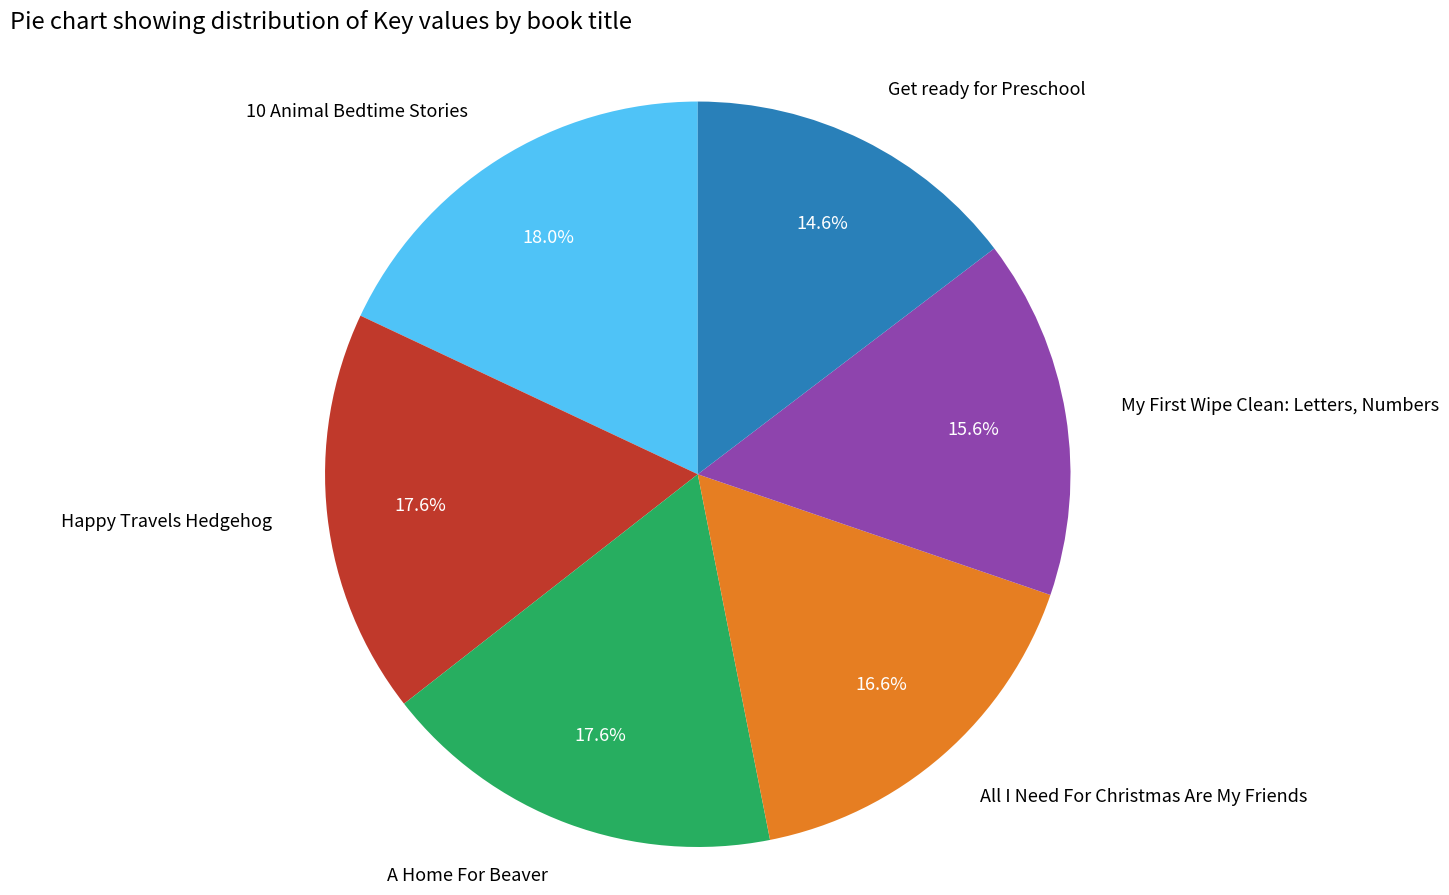

To the nearest percent, what is the difference between the 10 Animal Bedtime Stories and All I Need For Christmas Are My Friends slice percentages?

1%